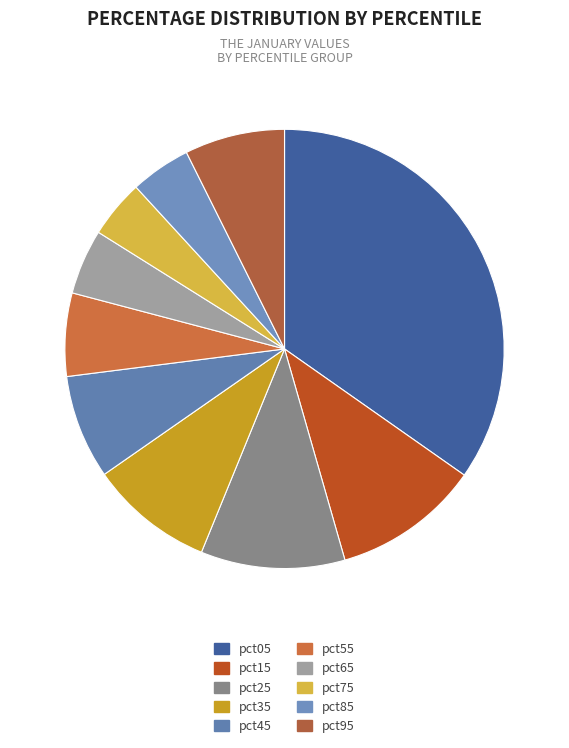

How much of the chart is everything except pct55?

93.9%